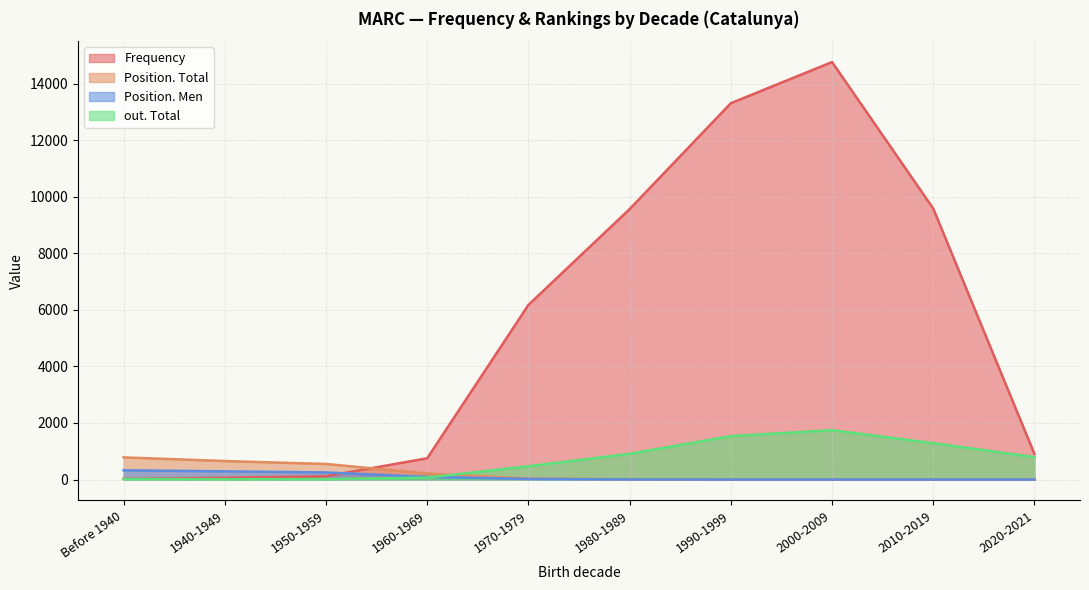

What is the label of the 10th point from the left?

2020-2021